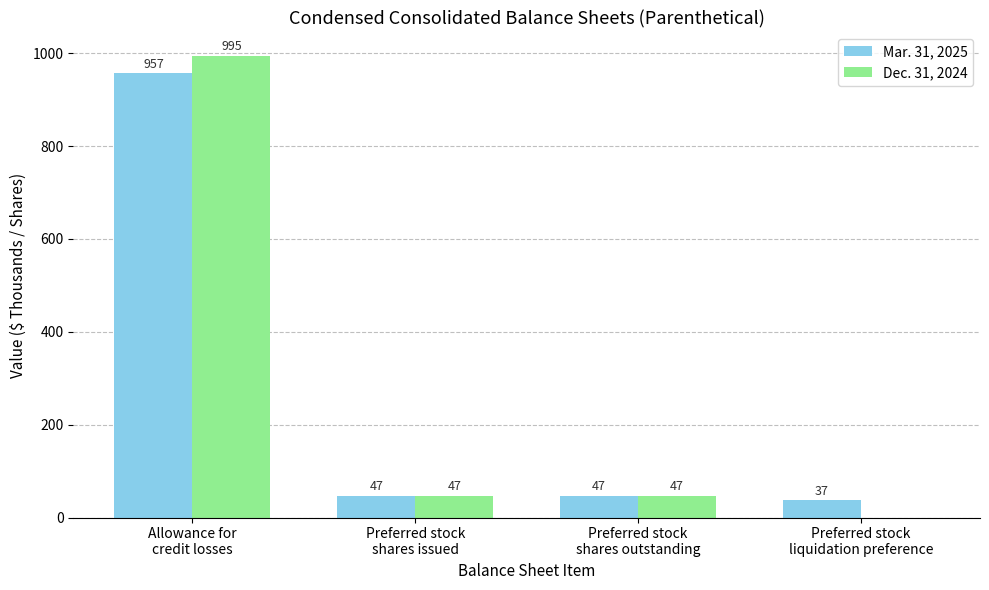

Is it true that Dec. 31, 2024 equals 47 at Preferred stock
shares issued?

True